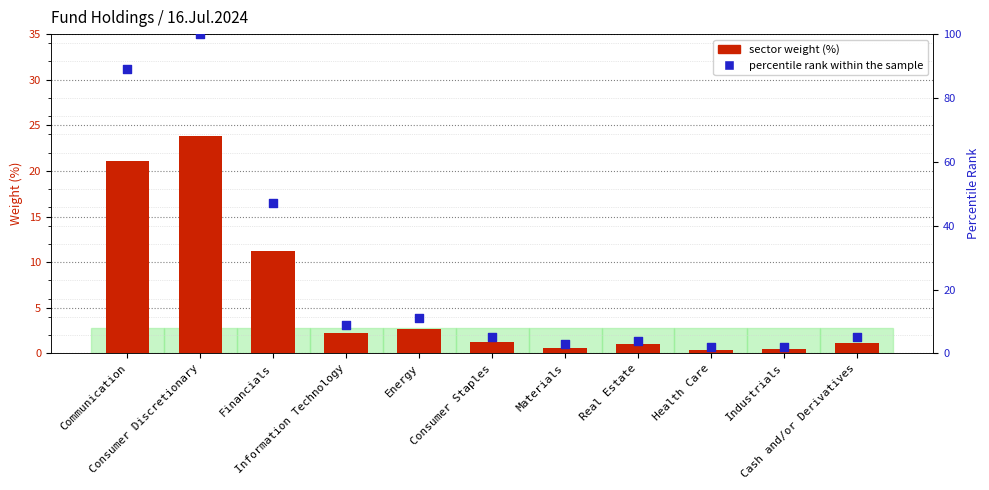

Which series has the widest spread of Y values?

percentile rank within the sample